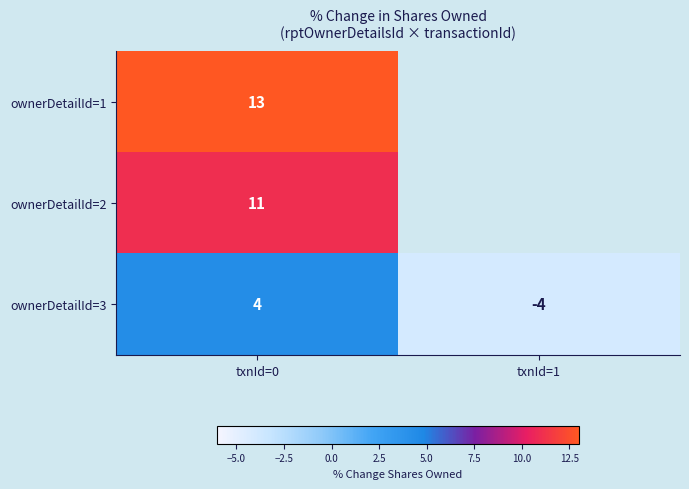

At txnId=0, list the series in order from smallest to largest.

ownerDetailId=3, ownerDetailId=2, ownerDetailId=1